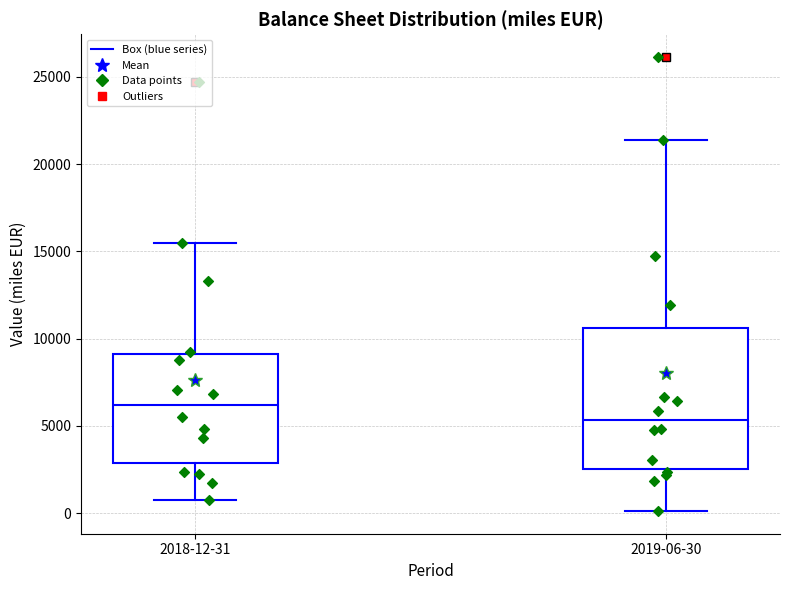

Reading left to right, read every box against the y-axis: the position of its median line, the range the box covers, and the ends of its whiskers. The values are not printed on the chart, so give them approximately, as read against the axis.

2018-12-31: median 6000, box 3000 to 9000, whiskers 1000 to 15500
2019-06-30: median 5500, box 2500 to 10500, whiskers 0 to 21500